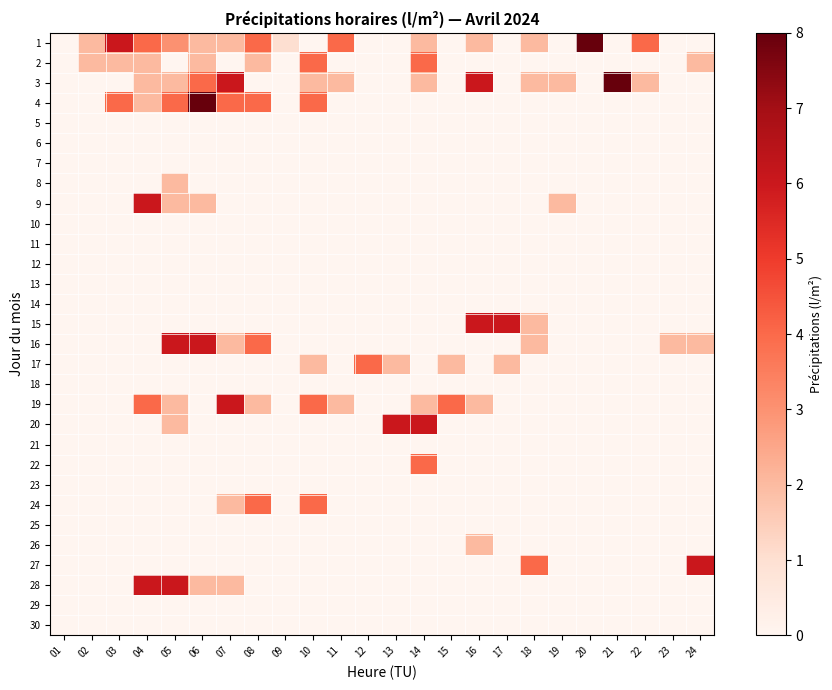

At which category is the sum across all series the highest?

05